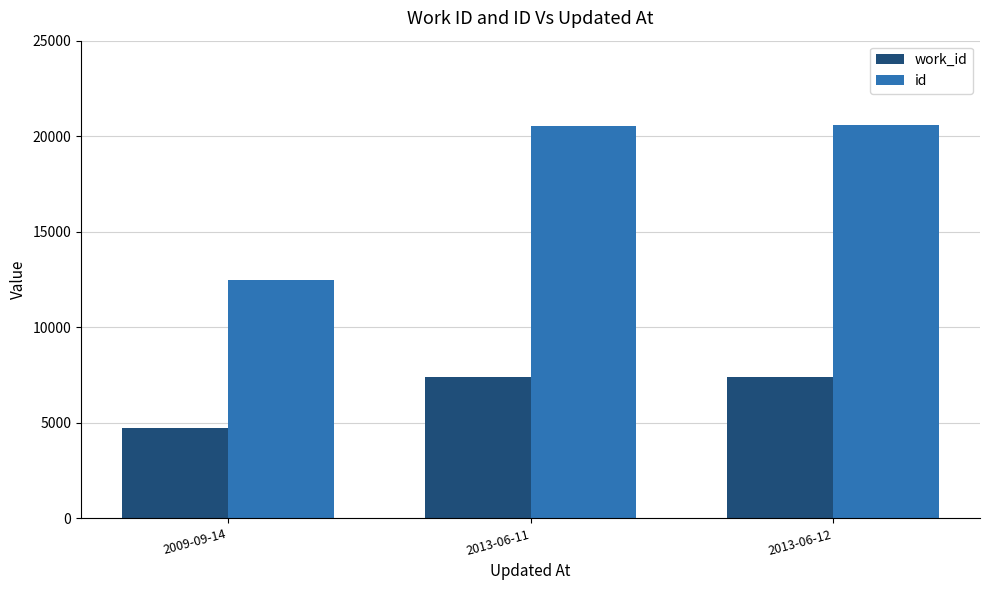

Rank the series at 2009-09-14 from highest to lowest value.

id, work_id